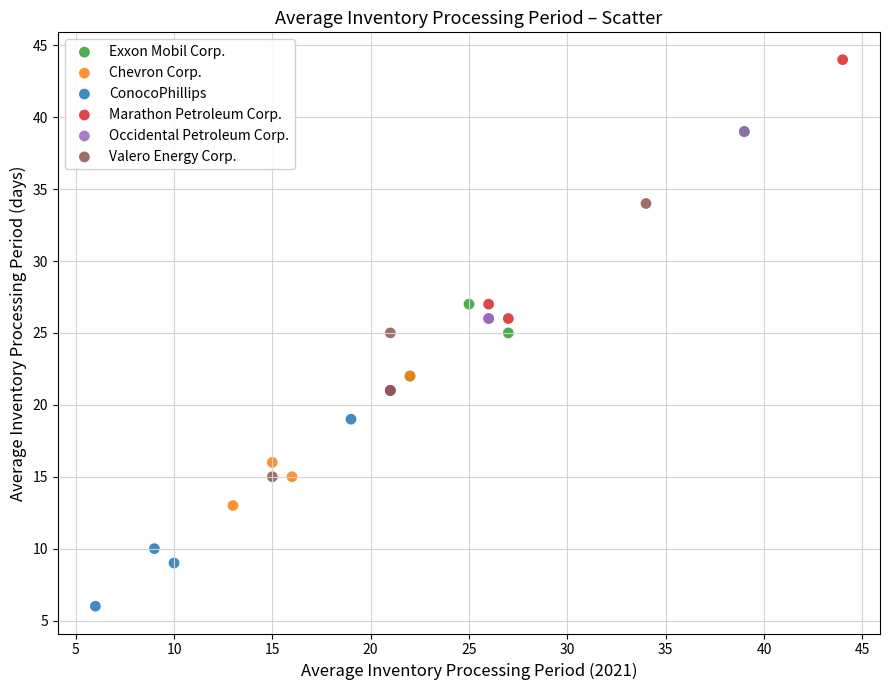

Which series contains the lowest Y value?

ConocoPhillips